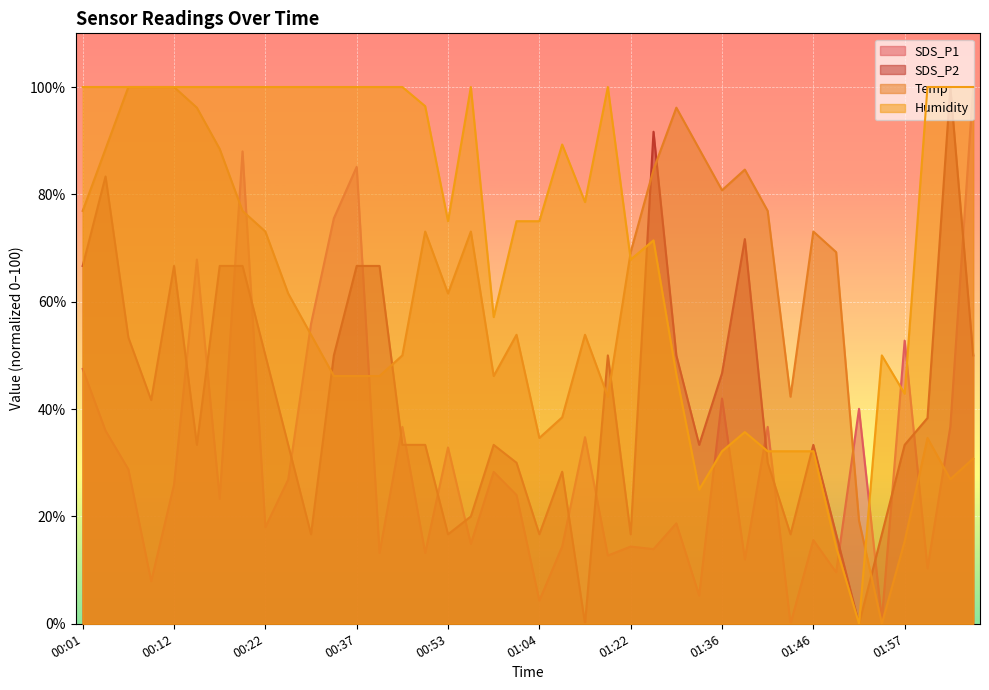

Where is the first local maximum for SDS_P2?

00:04